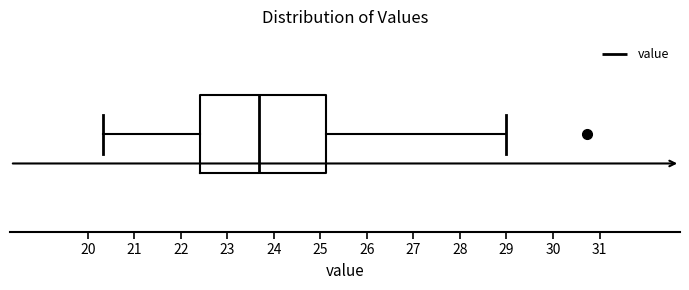

Where is the right edge of the box on the x-axis? The values are not printed on the chart, so give them approximately, as read against the axis.

25.1